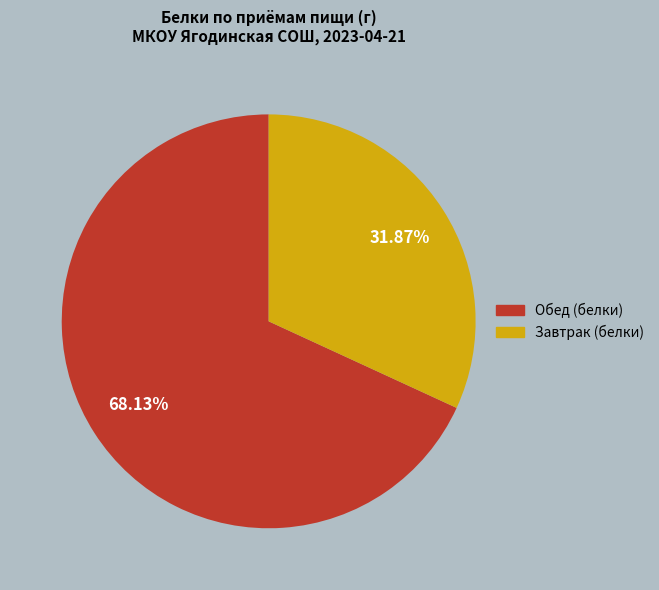

Is there any slice that represents more than half of the pie?

Yes